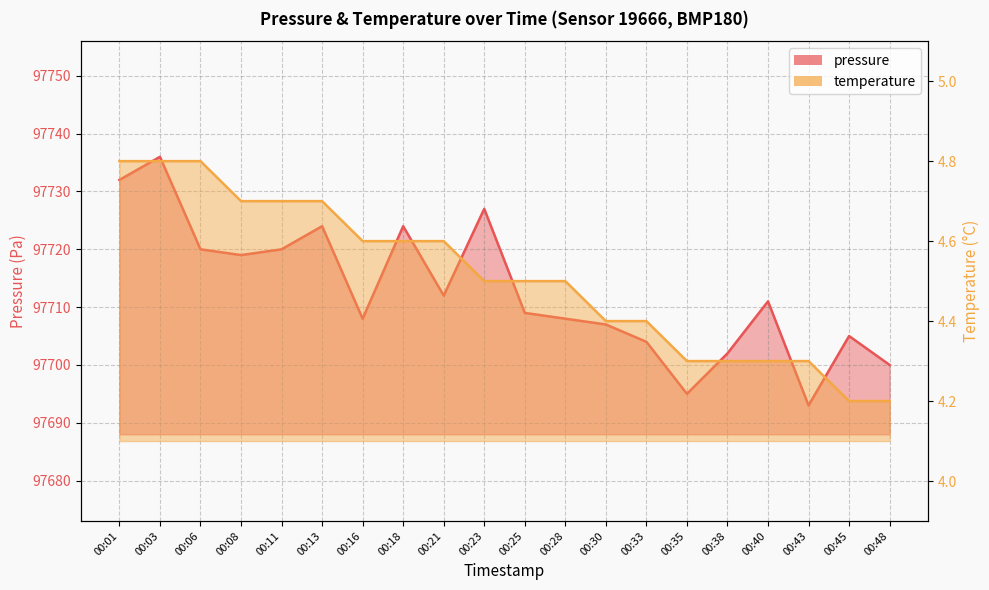

Reading left to right, what are all the values shown in this chart?

pressure: 97732.0	97736.0	97720.0	97719.0	97720.0	97724.0	97708.0	97724.0	97712.0	97727.0	97709.0	97708.0	97707.0	97704.0	97695.0	97702.0	97711.0	97693.0	97705.0	97700.0
temperature: 4.8	4.8	4.8	4.7	4.7	4.7	4.6	4.6	4.6	4.5	4.5	4.5	4.4	4.4	4.3	4.3	4.3	4.3	4.2	4.2